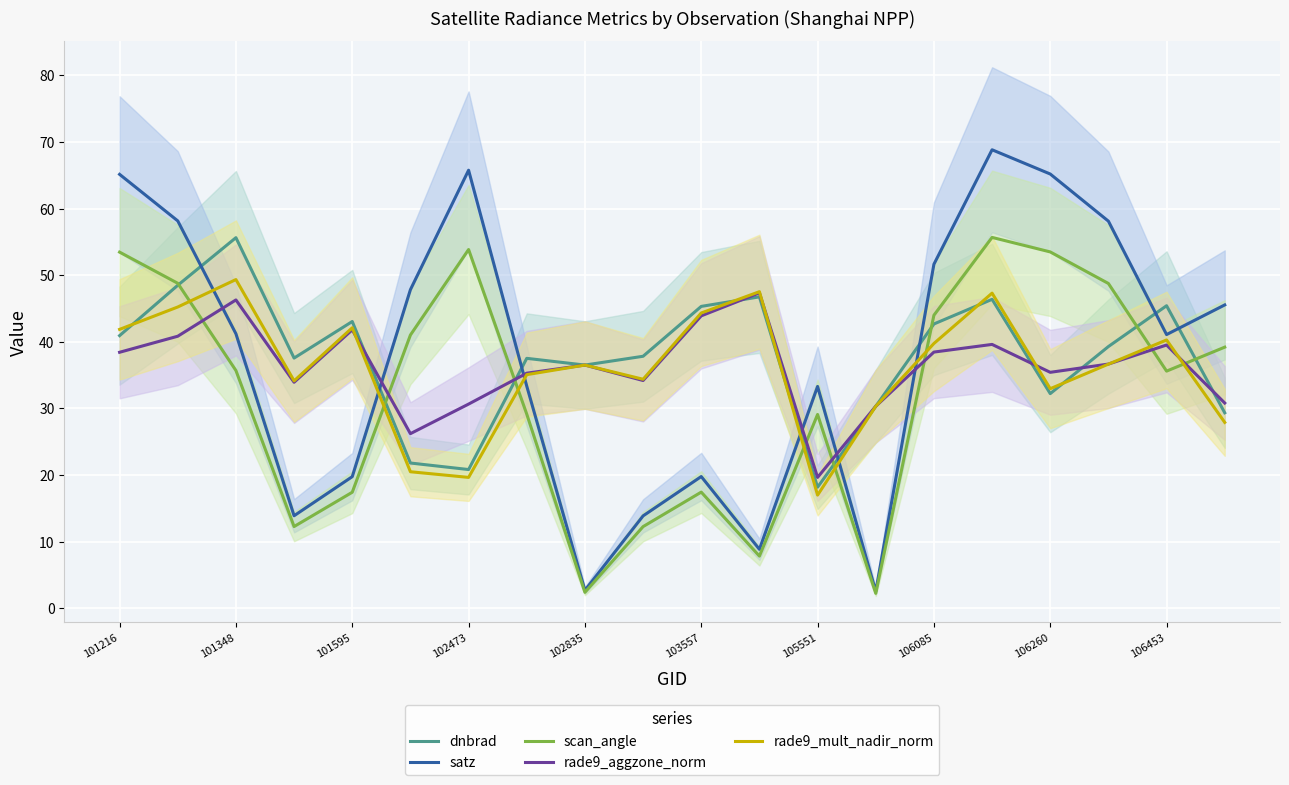

Is this an area chart (filled region under the line)?

No